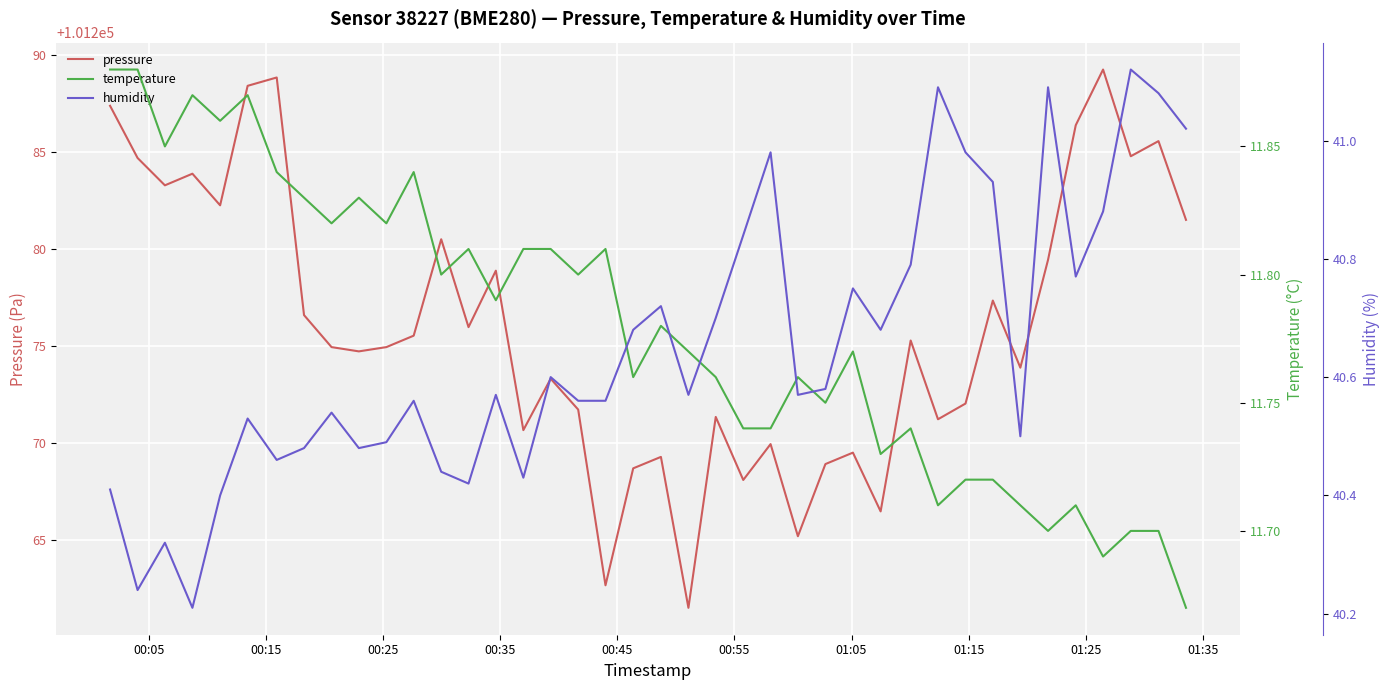

True or false: pressure has more than 1 interior local peaks.

True